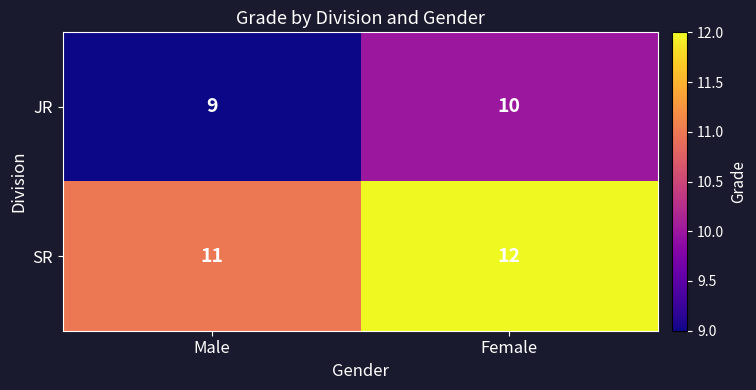

Reading left to right, list all the values displayed in this chart.

JR: Male=9	Female=10
SR: Male=11	Female=12